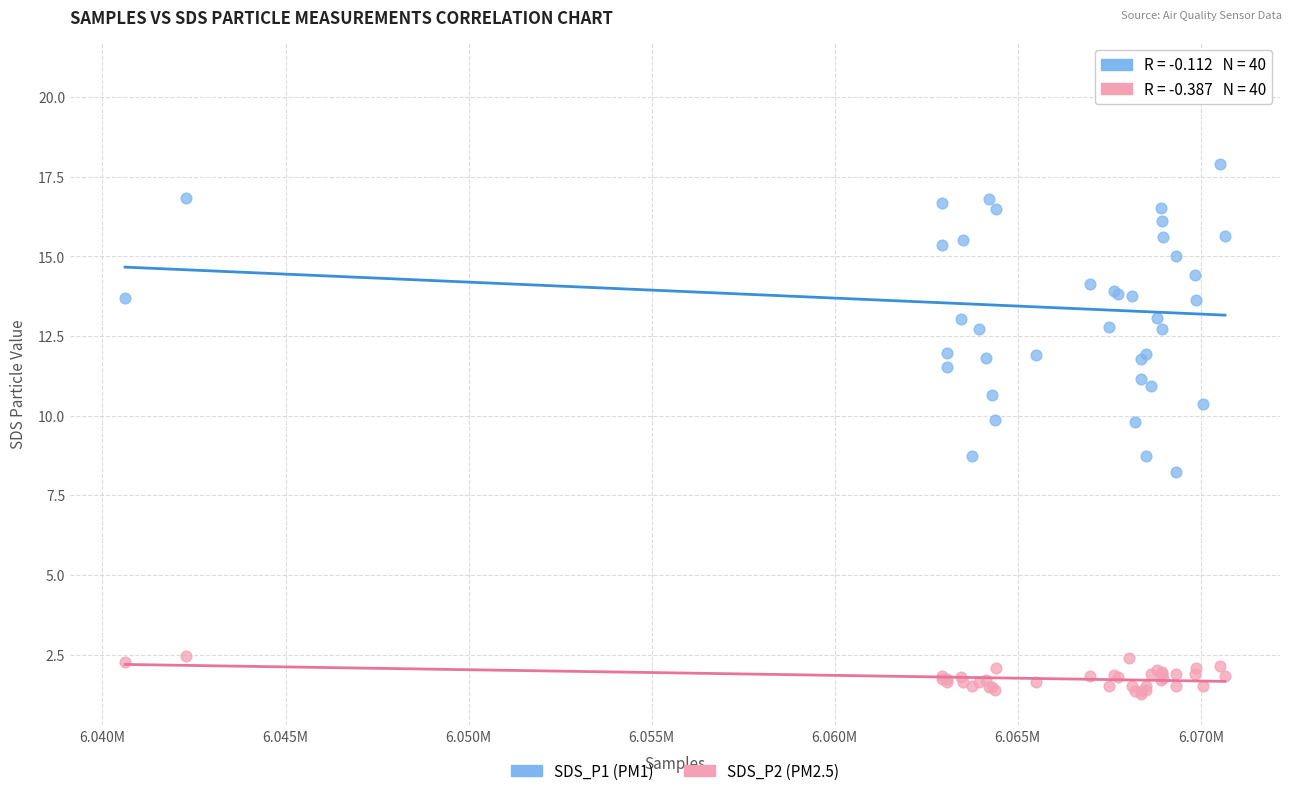

Which series has the widest spread of Y values?

SDS_P1 (PM1)